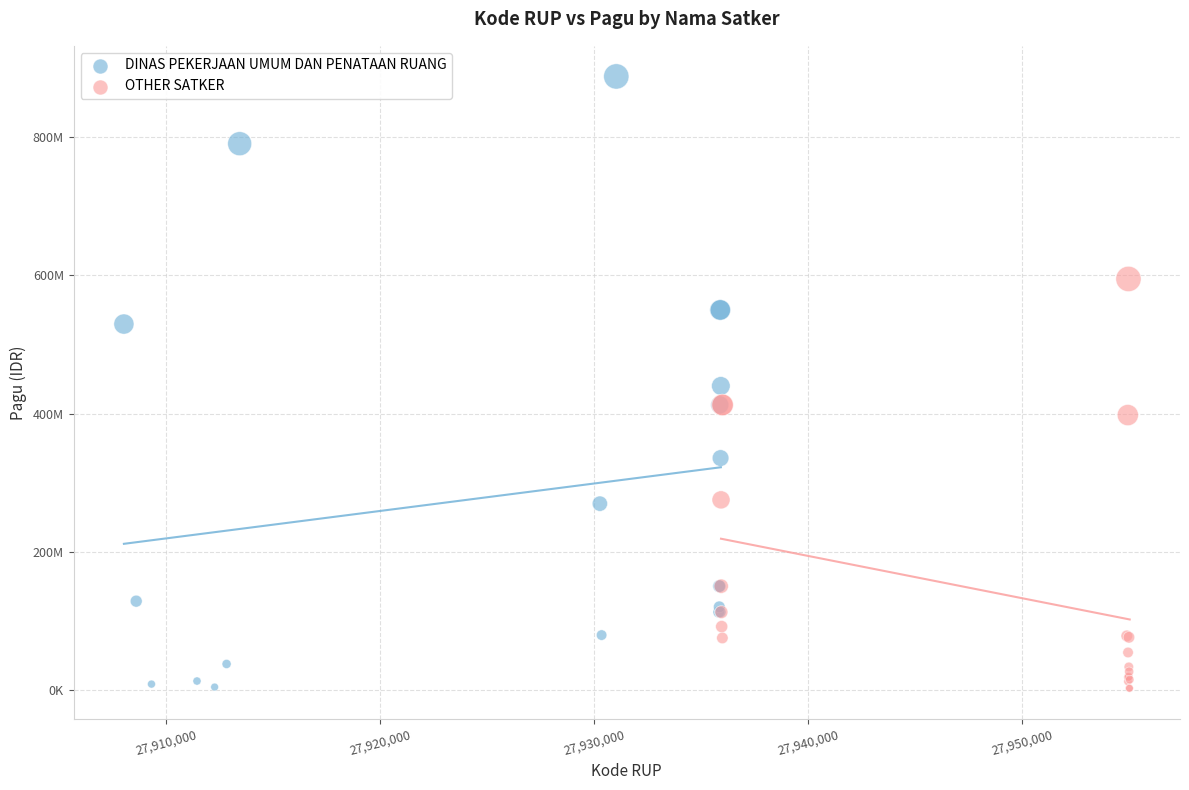

What are all the series names shown in the legend?

DINAS PEKERJAAN UMUM DAN PENATAAN RUANG, OTHER SATKER